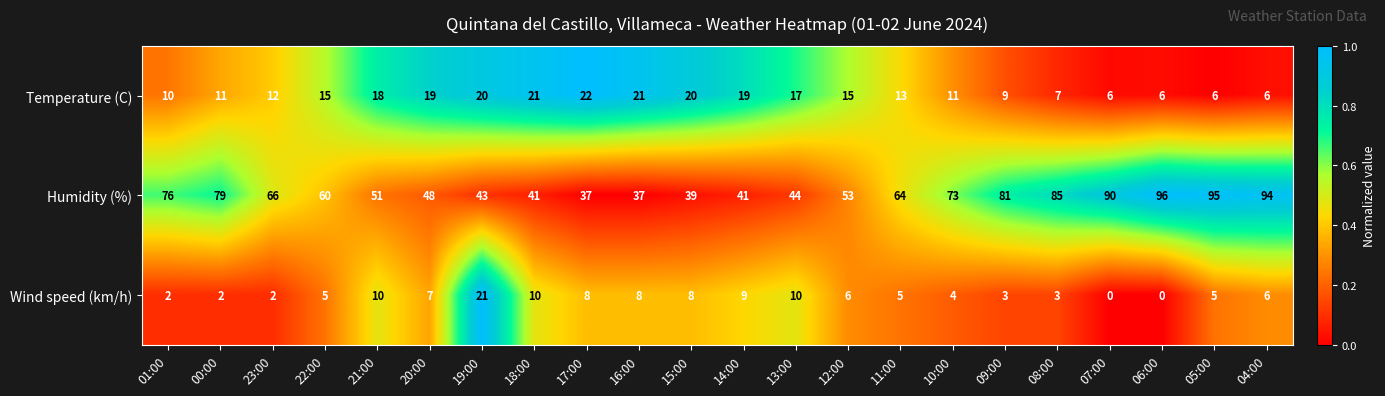

Which series has the largest range (max minus min)?

Humidity (%)